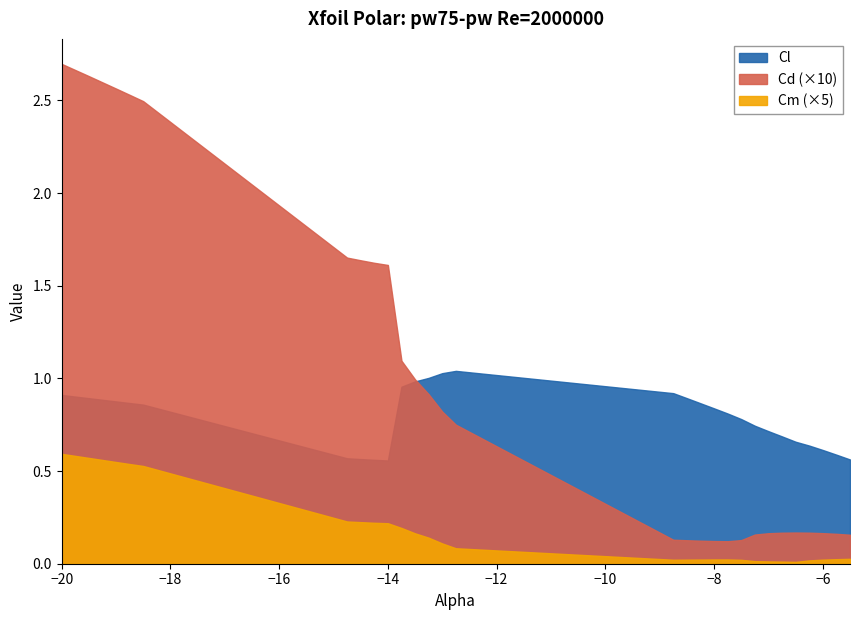

Which has a higher value, -7.75 or -19.0?

-7.75